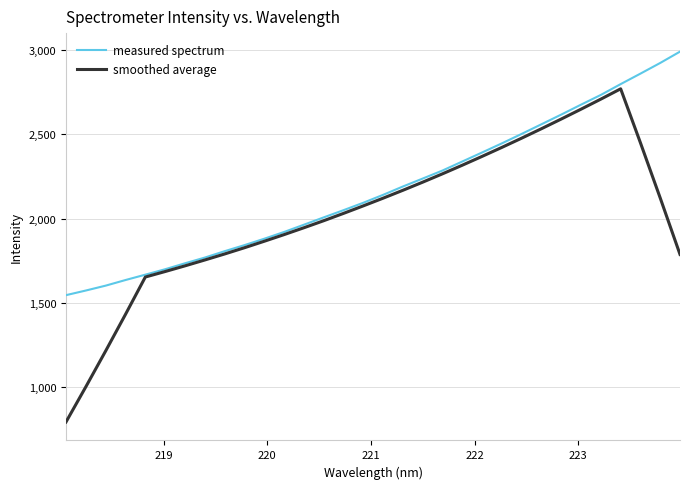

True or false: measured spectrum has more than 1 interior local peaks.

False